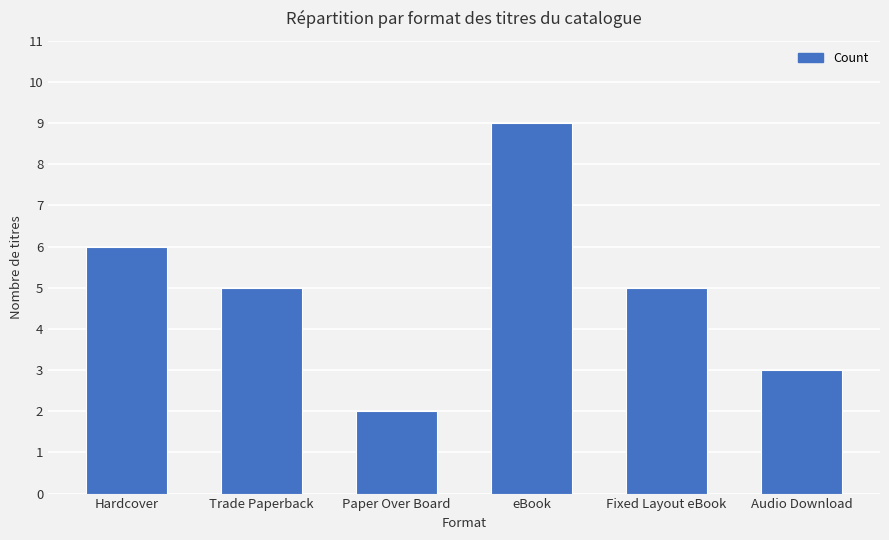

What is the difference between the second highest and minimum values?

4